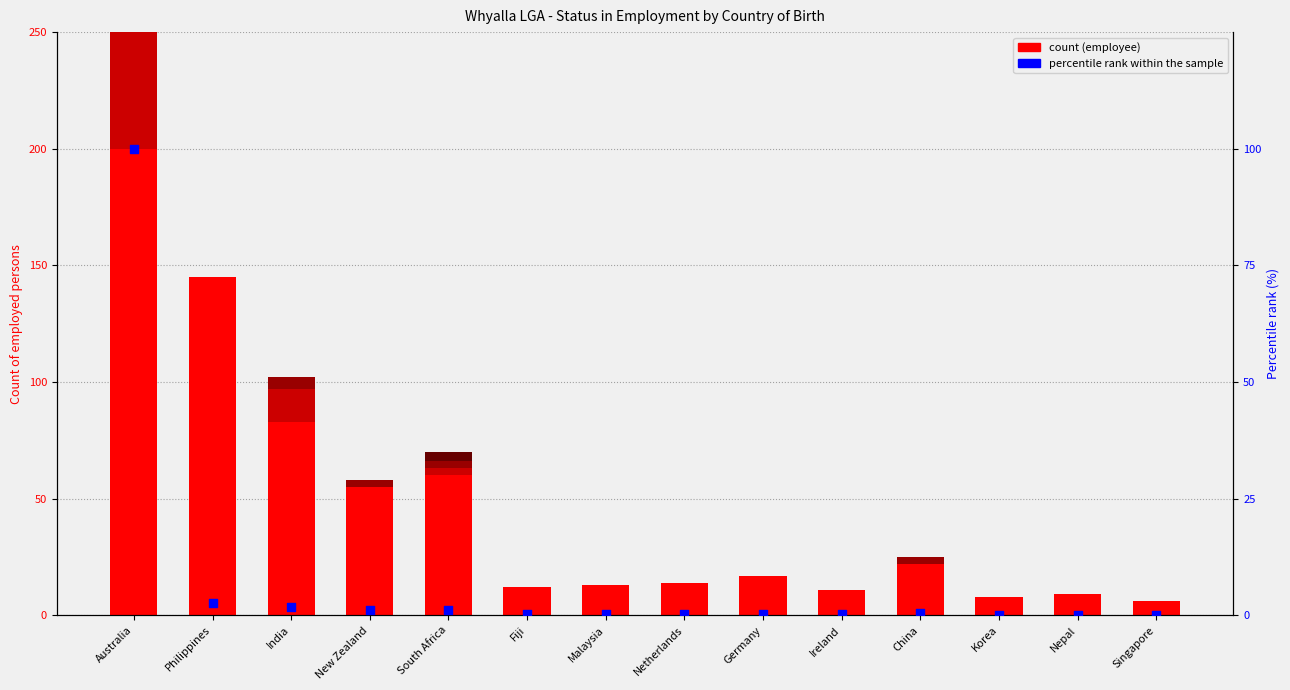

Is the value of percentile rank within the sample at Fiji greater than the value of Employee at New Zealand?

No